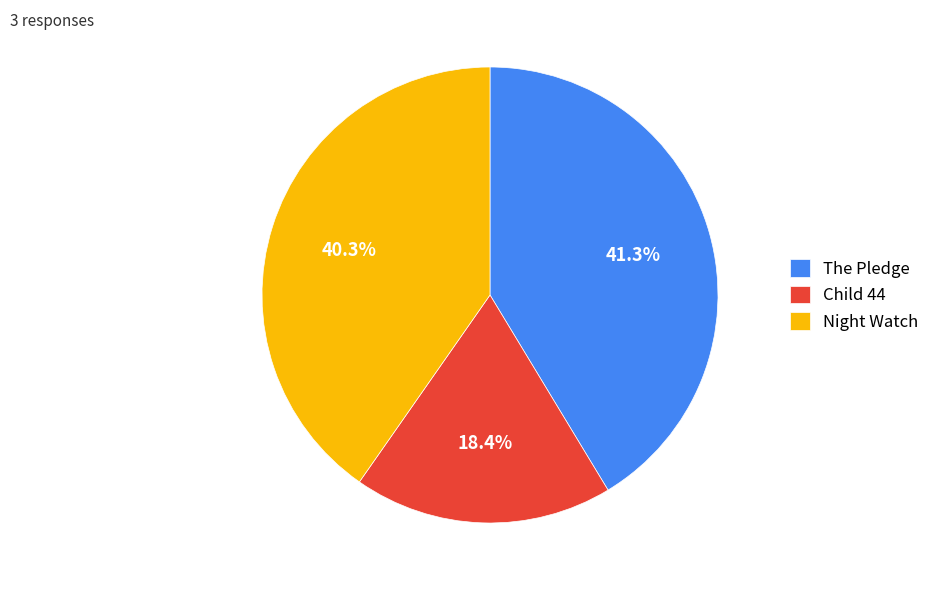

To the nearest percent, what is the difference between the largest and smallest slice percentages?

23%